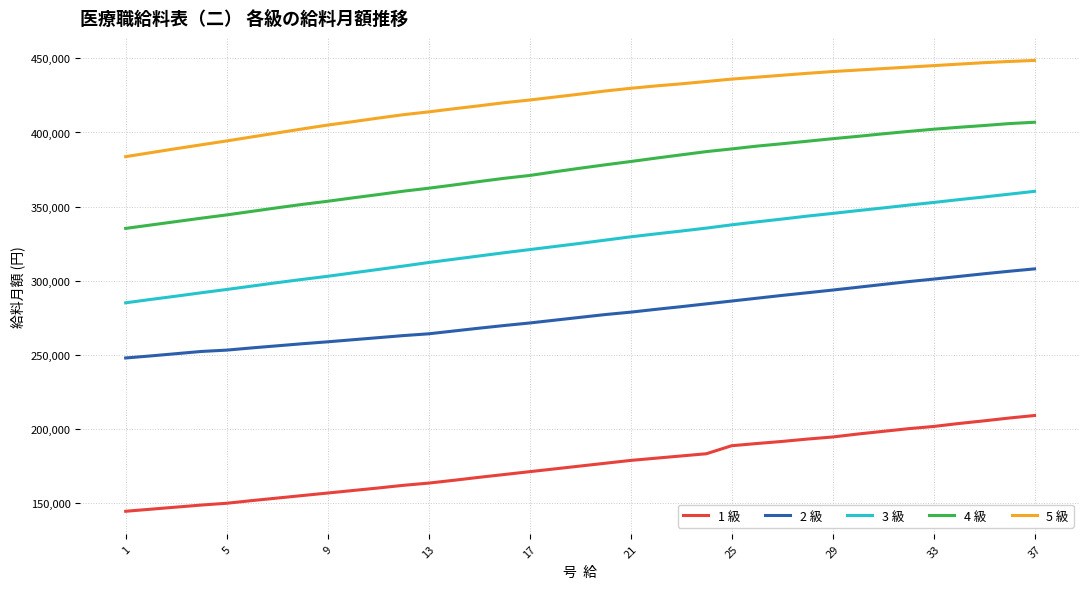

Which series has the largest total across all categories?

5 級